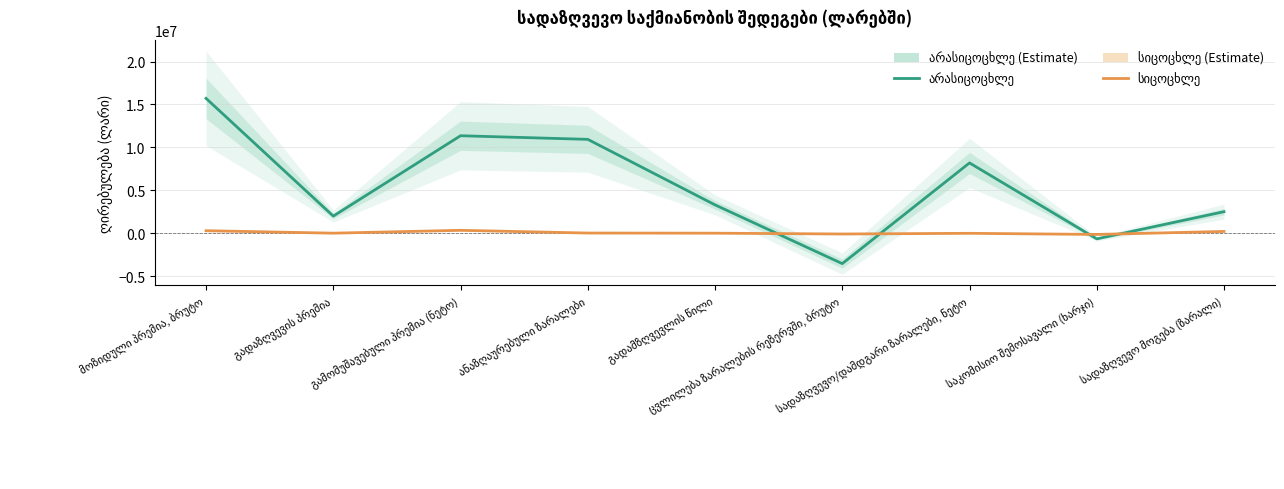

Rank the categories by არასიცოცხლე value from highest to lowest.

მოზიდული პრემია, ბრუტო, გამომუშავებული პრემია (ნეტო), ანაზღაურებული ზარალები, სადაზღვევო/დამდგარი ზარალები, ნეტო, გადამზღვევლის წილი, სადაზღვევო მოგება (ზარალი), გადაზღვევის პრემია, საკომისიო შემოსავალი (ხარჯი), ცვლილება ზარალების რეზერვში, ბრუტო